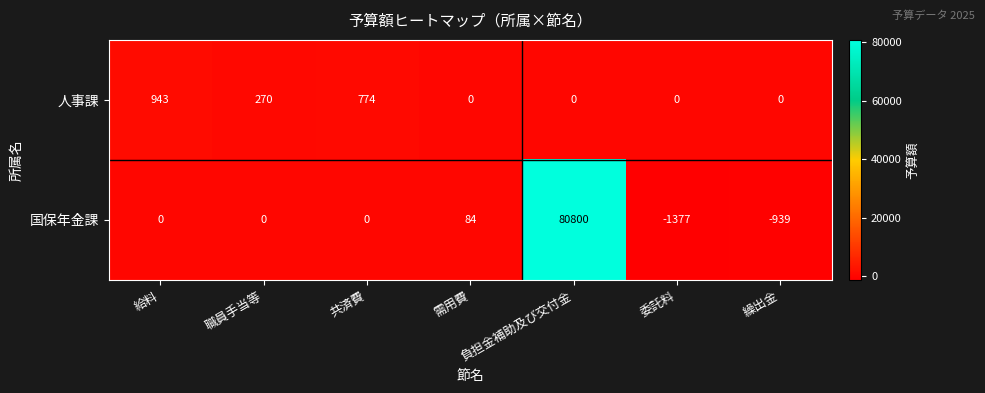

At which category is the sum across all series the highest?

負担金補助及び交付金